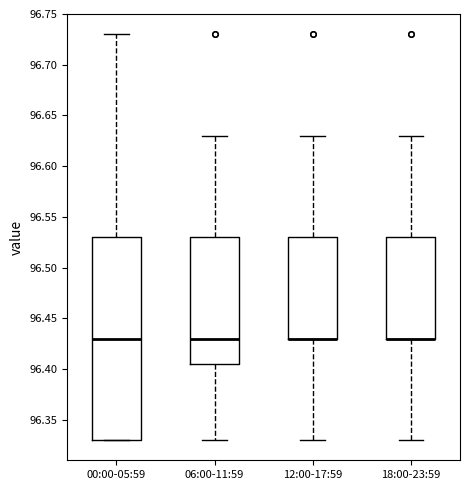

Reading left to right, read every box against the y-axis: the position of its median line, the range the box covers, and the ends of its whiskers. The values are not printed on the chart, so give them approximately, as read against the axis.

00:00-05:59: median 96.430, box 96.330 to 96.530, whiskers 96.330 to 96.730
06:00-11:59: median 96.430, box 96.405 to 96.530, whiskers 96.330 to 96.630
12:00-17:59: median 96.430 (drawn on the box's lower edge), box 96.430 to 96.530, whiskers 96.330 to 96.630
18:00-23:59: median 96.430 (drawn on the box's lower edge), box 96.430 to 96.530, whiskers 96.330 to 96.630